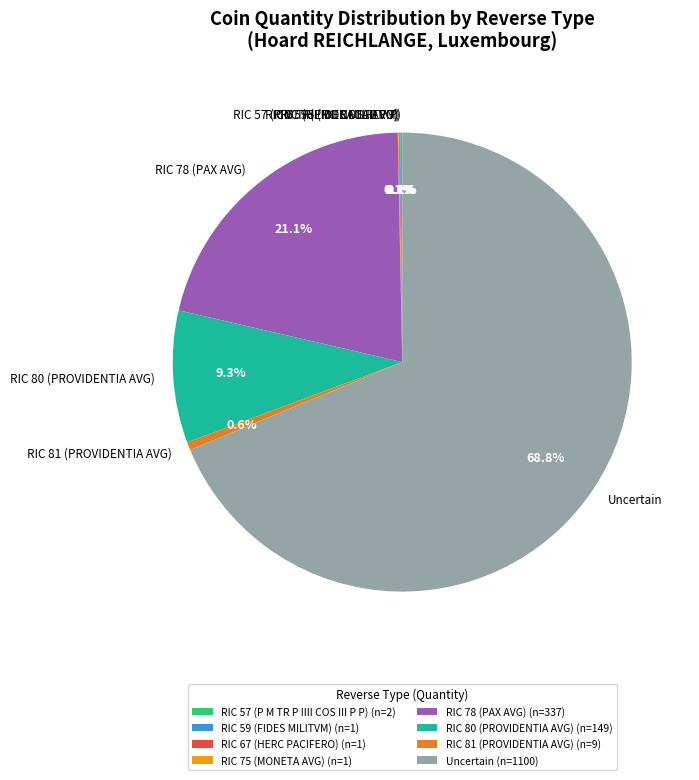

Which category accounts for the majority?

Uncertain